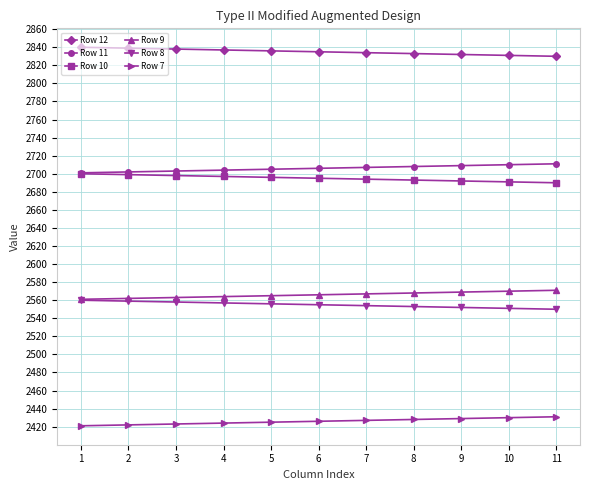

What is the total value across all series at 11?

15783